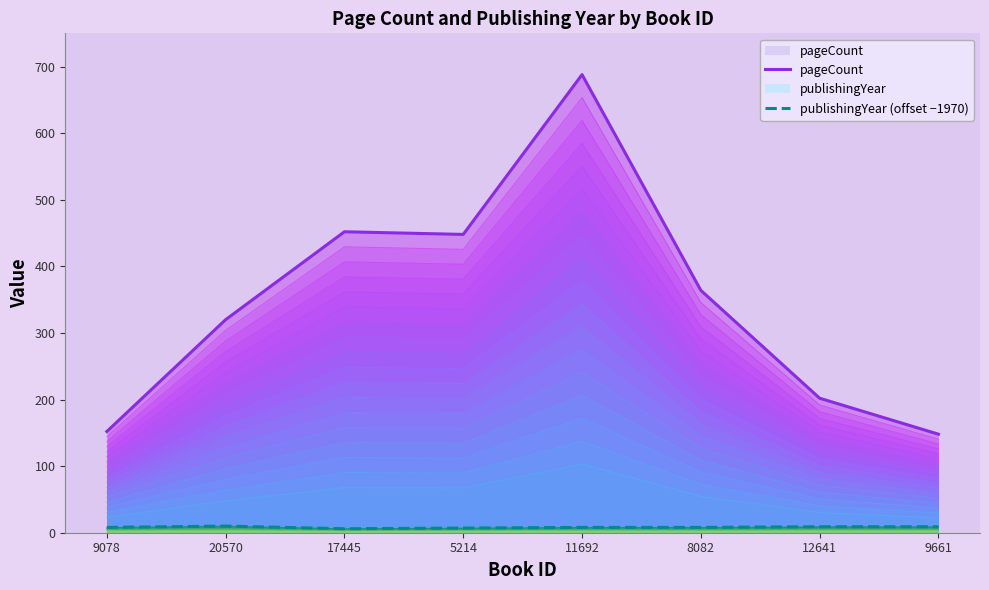

What is the sum of the pageCount values at 9078 and 12641?

354